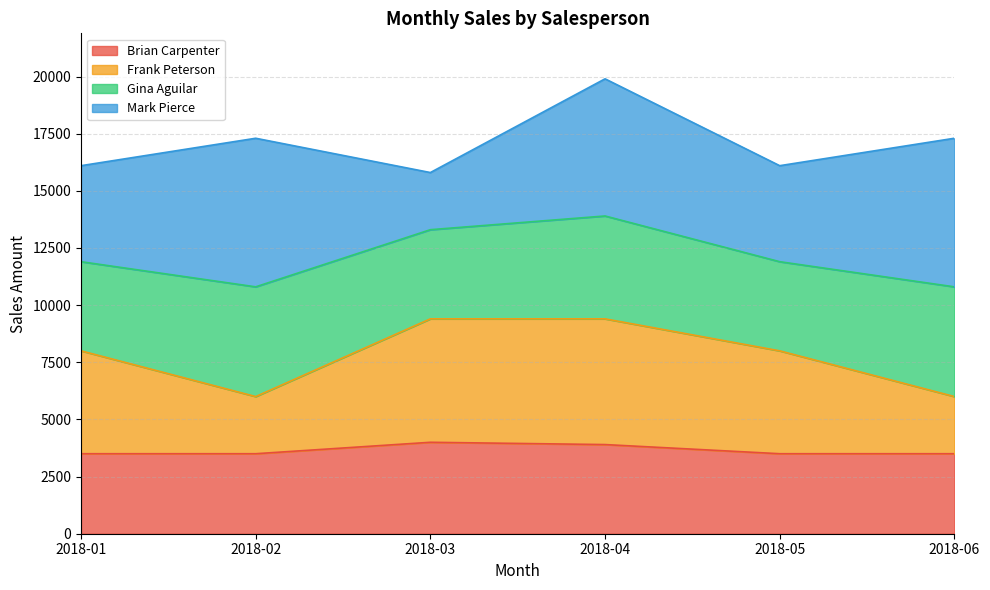

What is the minimum value shown in the chart?

3500